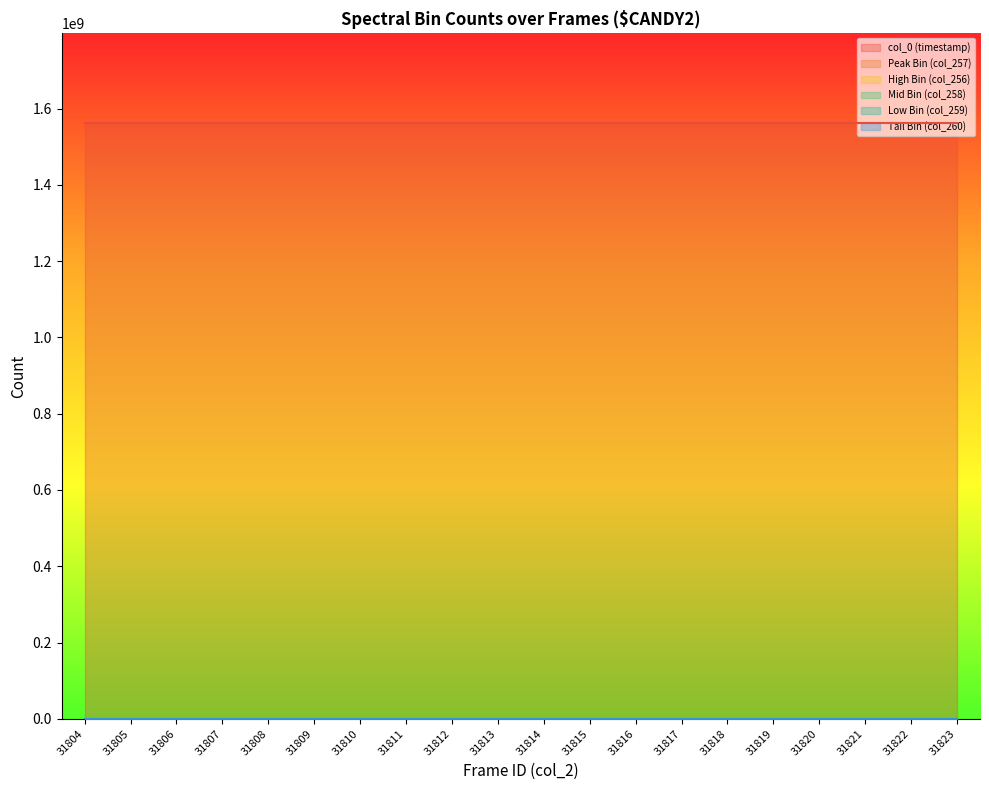

True or false: col_0 (timestamp) and Low Bin (col_259) intersect in this chart.

False